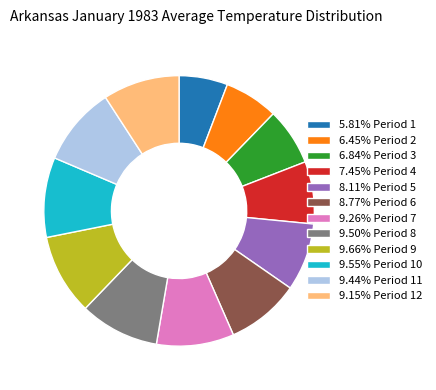

What is the ratio of the value at 9.26% Period 7 to the value at 9.55% Period 10?

1.0